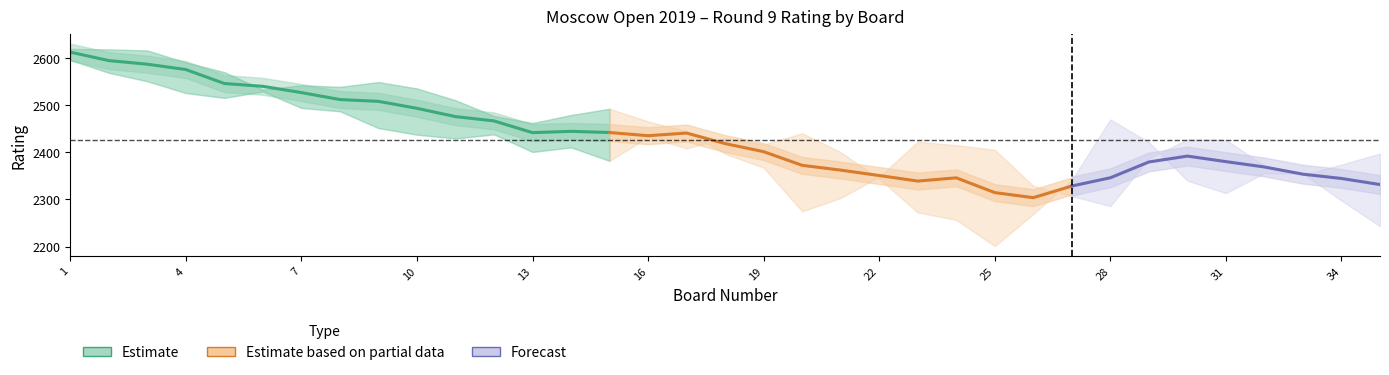

Is the value of white_rating at 10 greater than the value of black_no at 17?

Yes